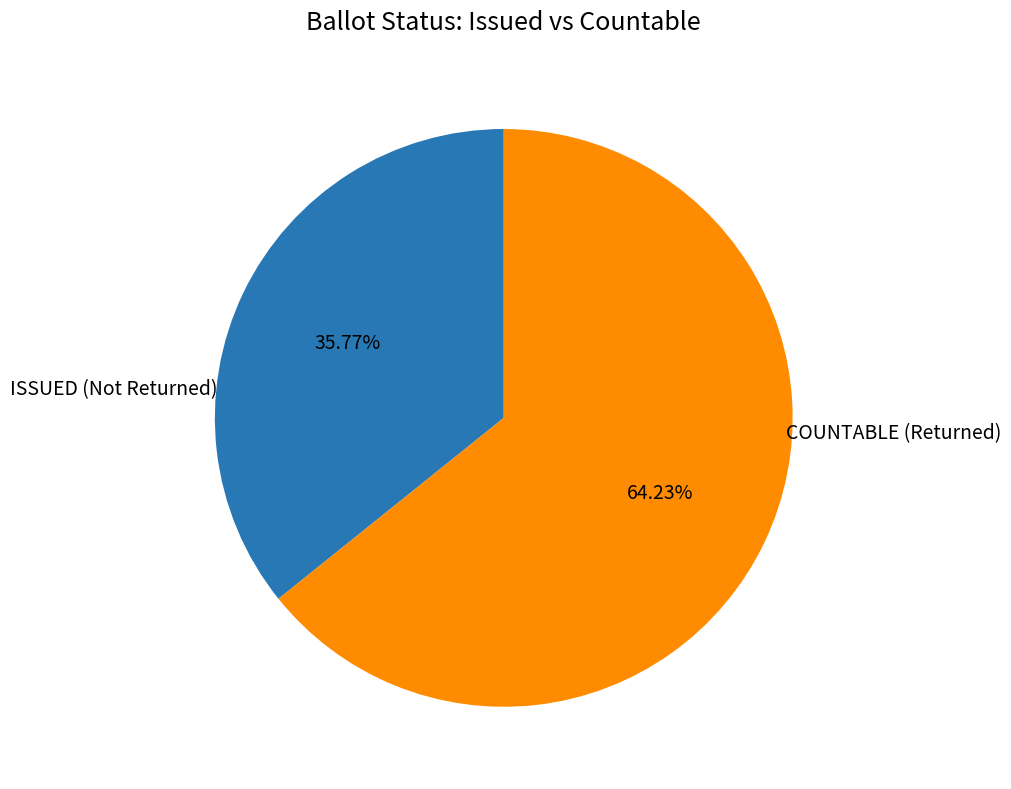

To the nearest percent, what is the difference between the COUNTABLE and ISSUED slice percentages?

28%